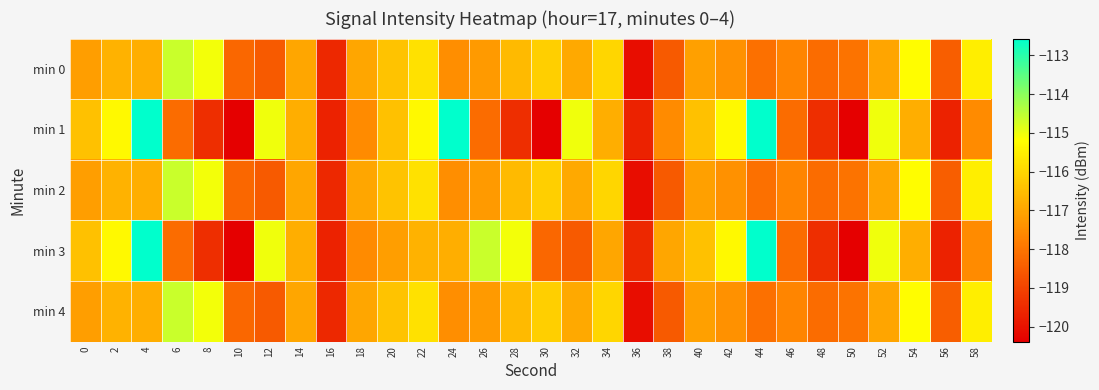

What is the minimum value shown in the chart?

-120.4